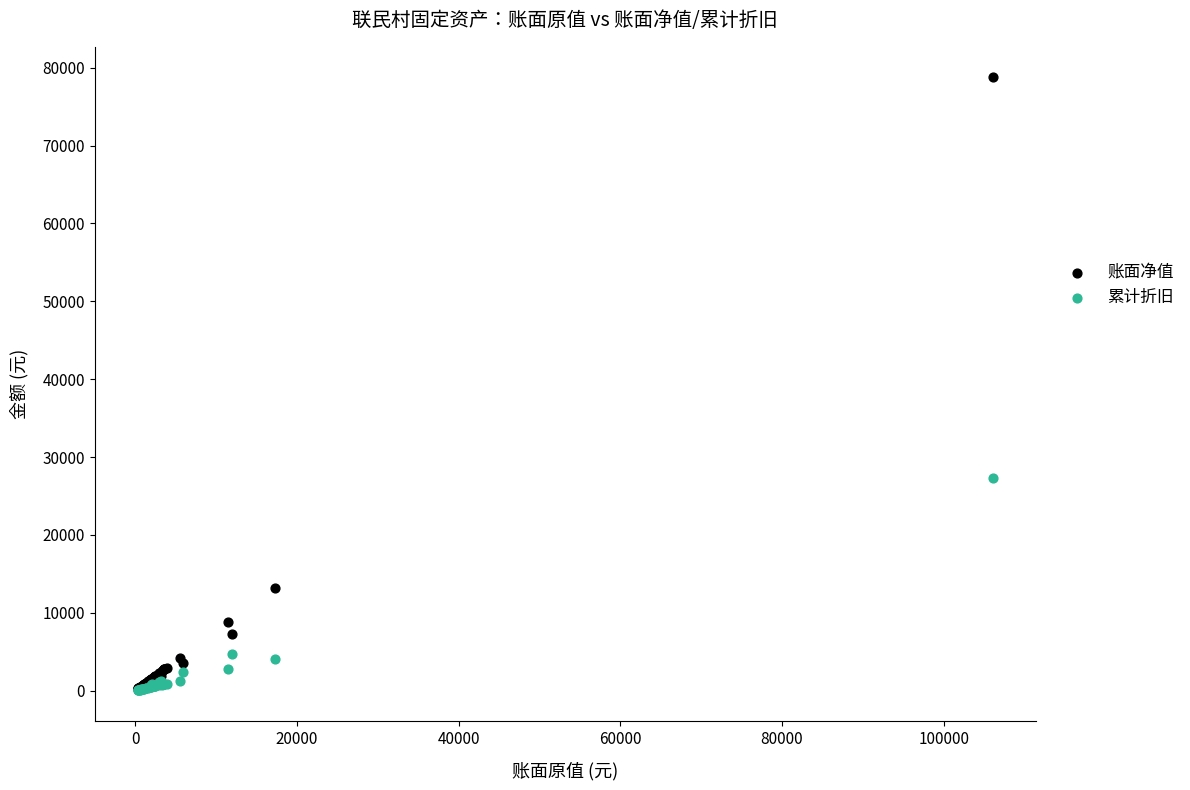

Across all series, what Y value is closest to 39406?

27358.8